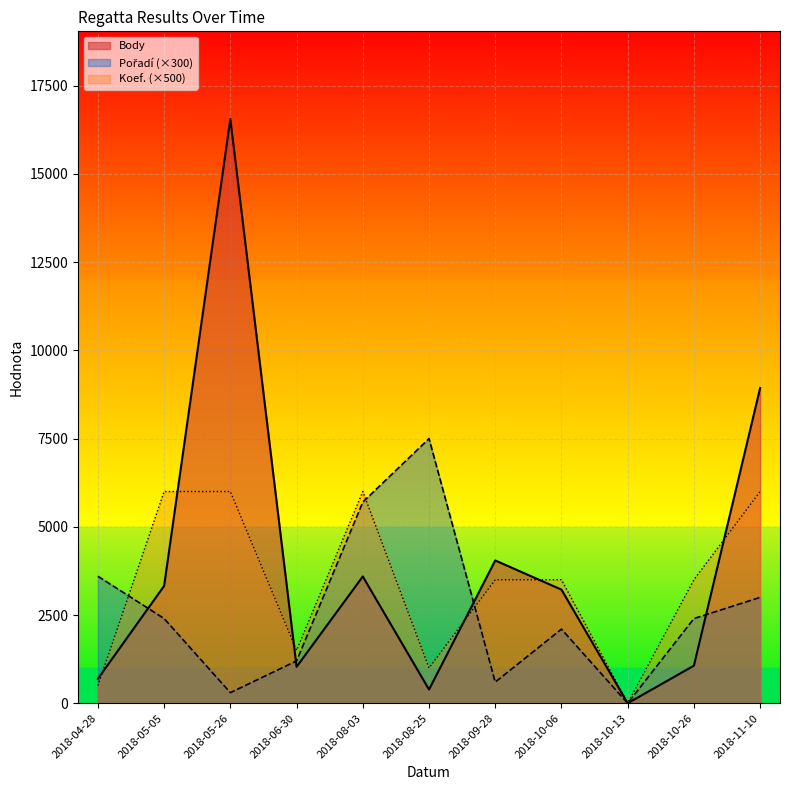

Which series ends up on top after the final intersection of Body and Koef.?

Body